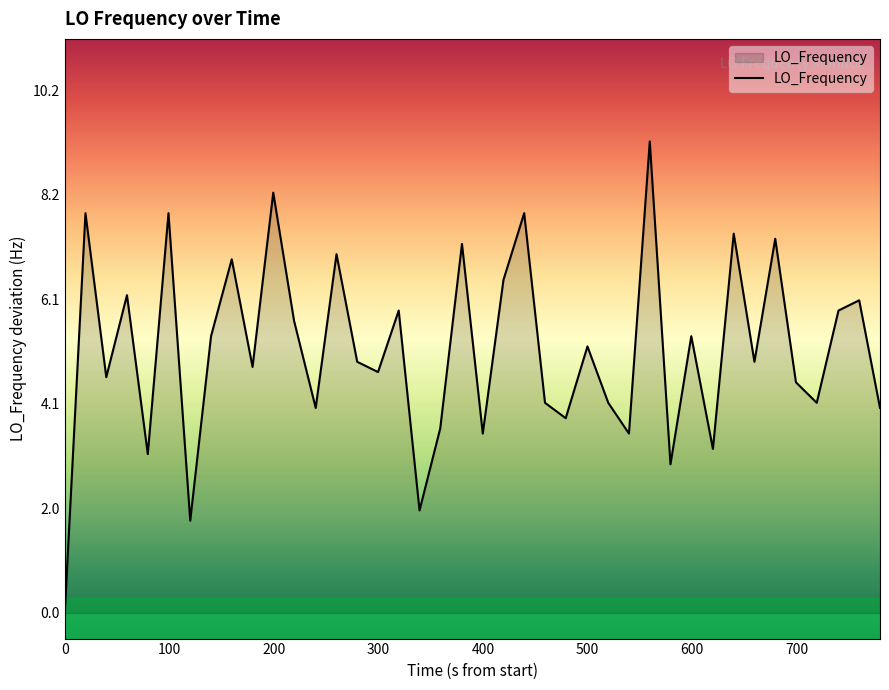

What is the difference between the maximum and minimum values?

9.2